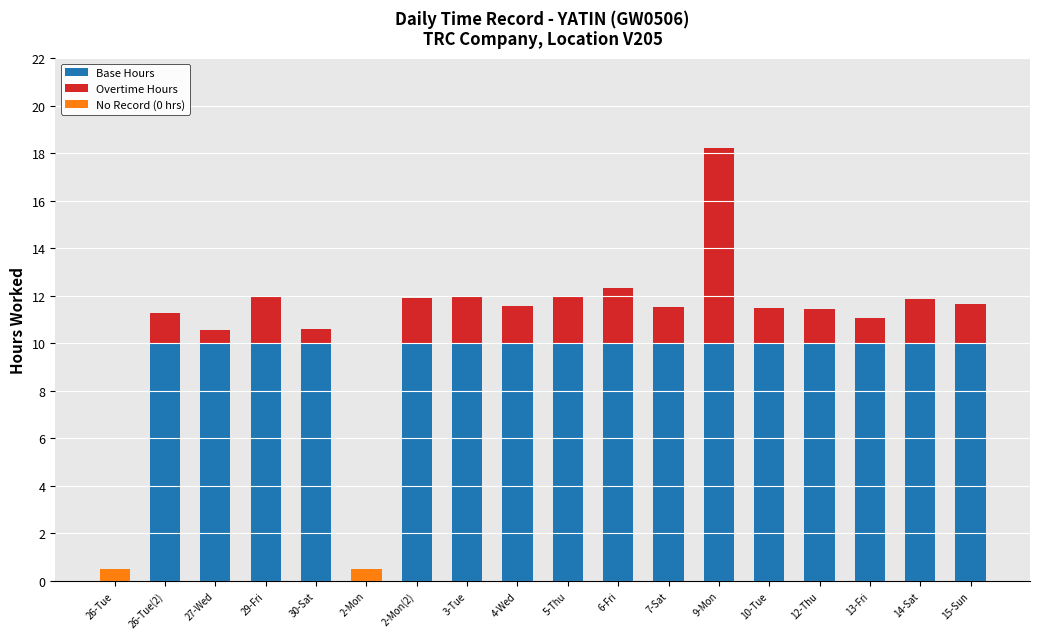

The value of Base Hours at 27-Wed is 10.0. True or false?

True